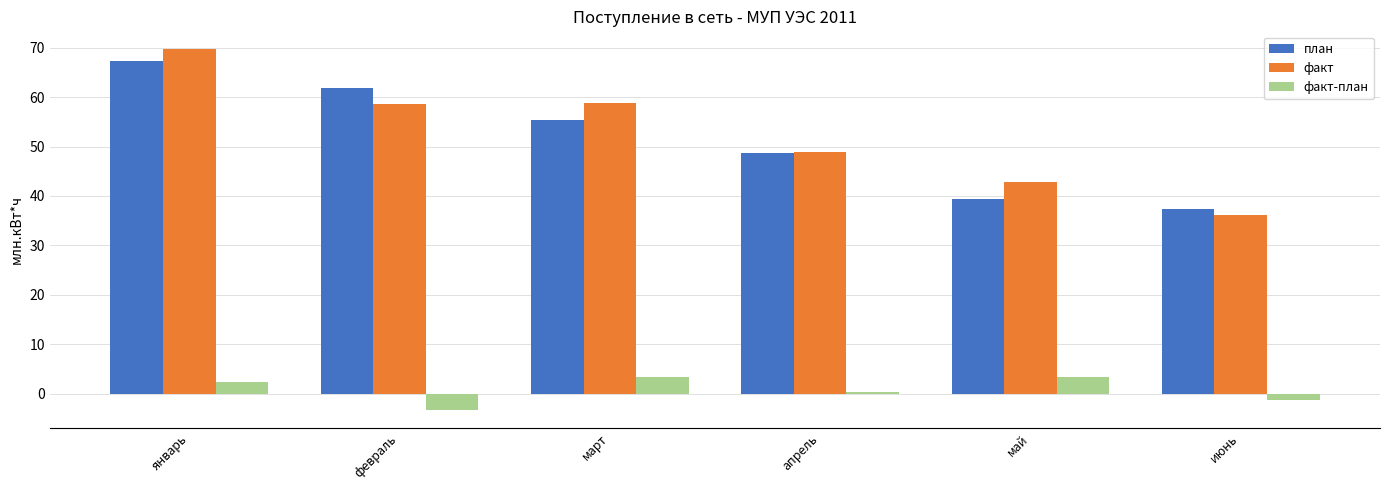

What are all the series names shown in the legend?

план, факт, факт-план